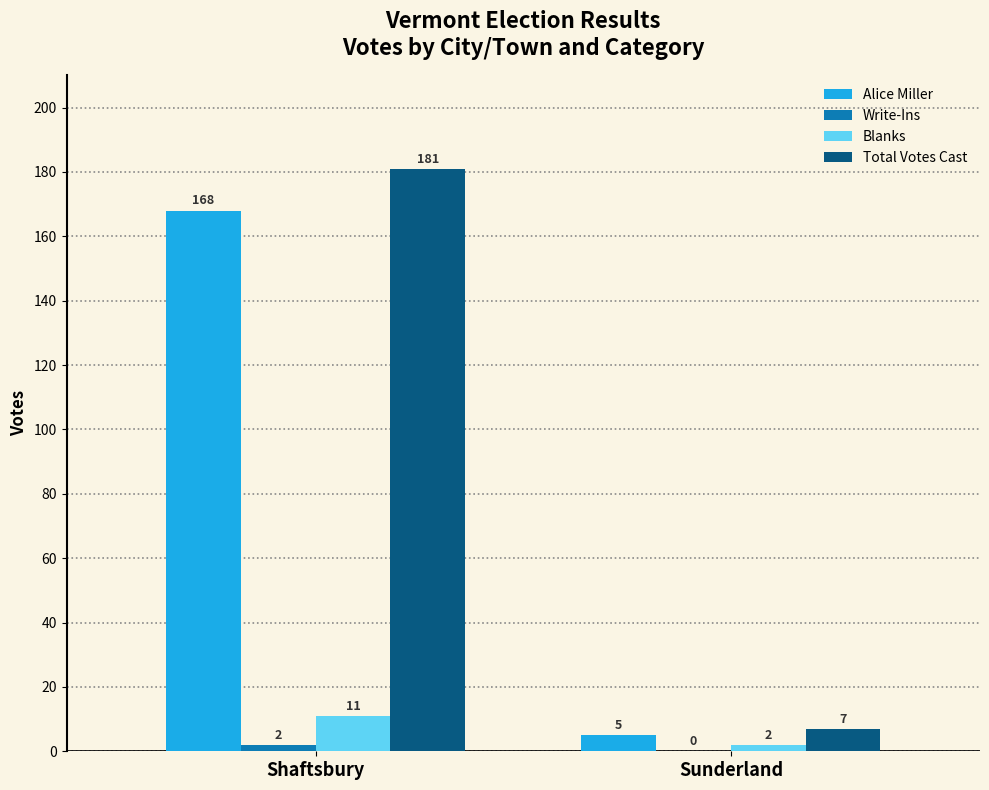

What is the maximum value shown in the chart?

181